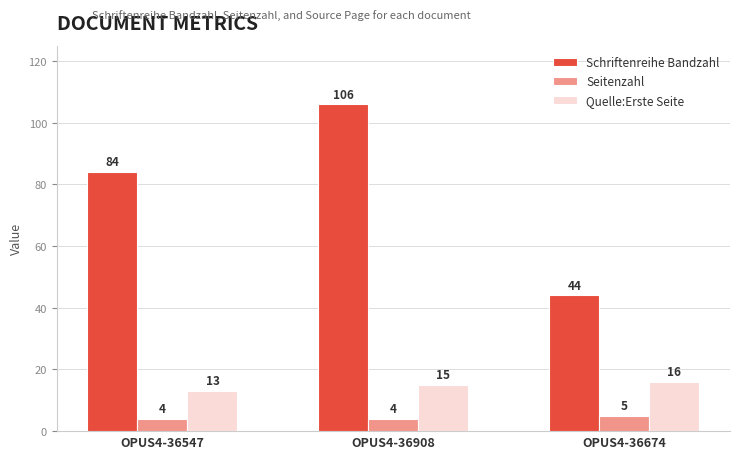

At which category is the sum across all series the highest?

OPUS4-36908